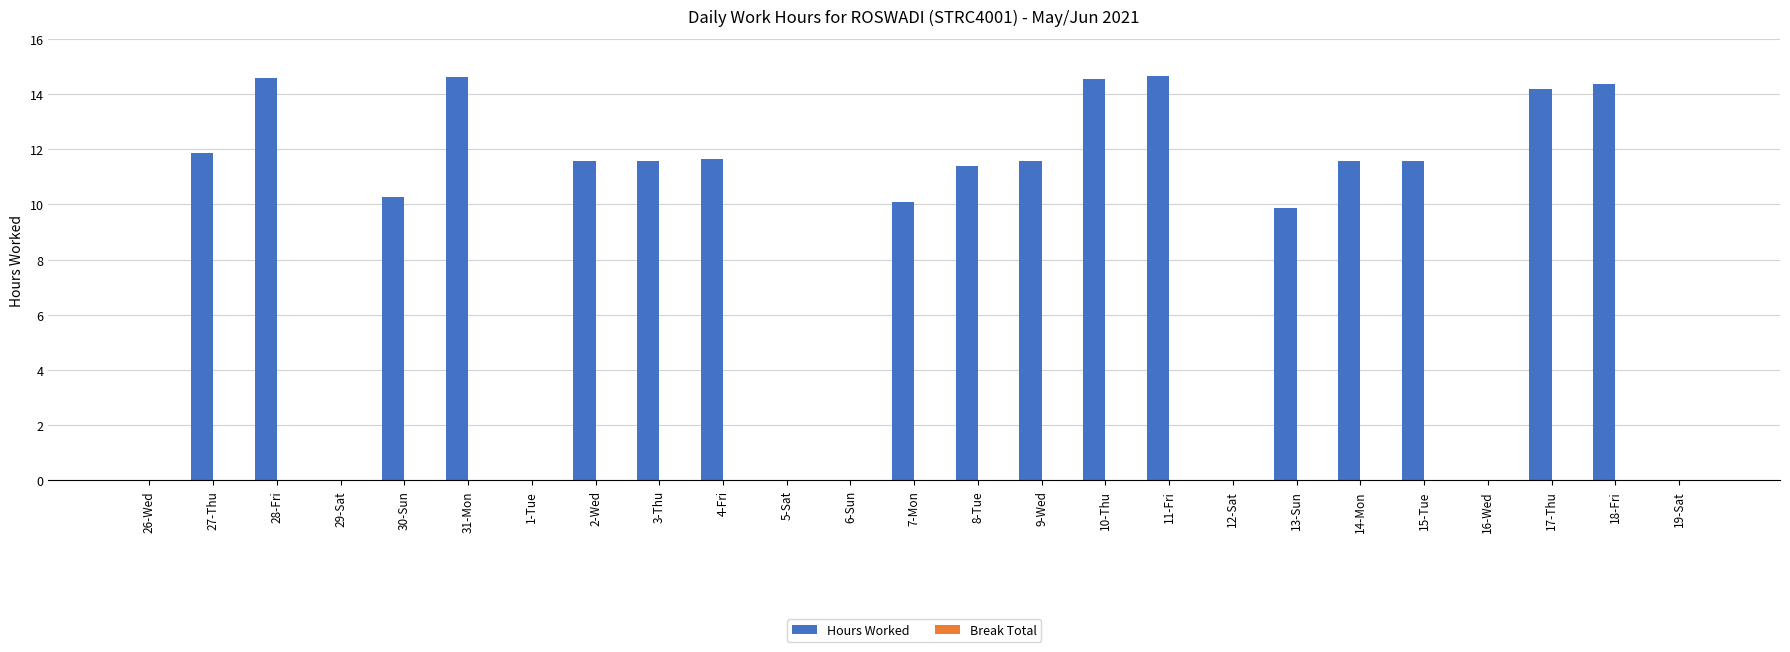

The chart shows a value of 9.1 at 31-Mon. True or false?

False